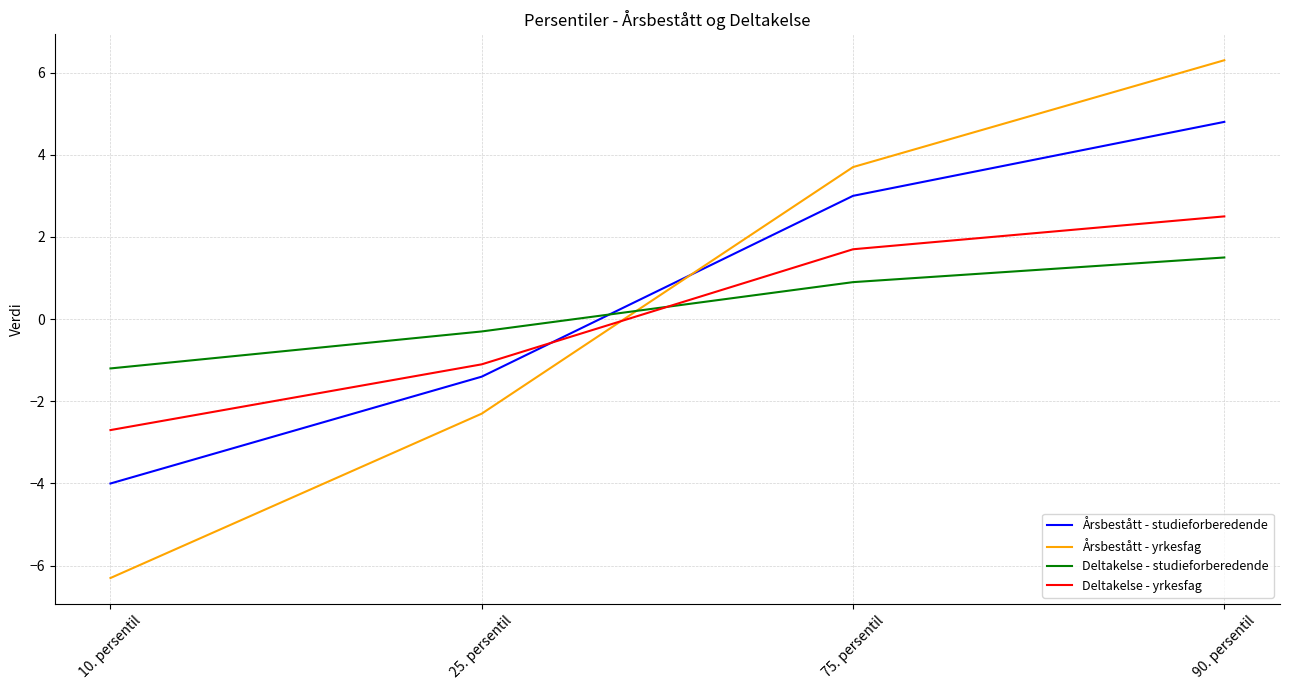

What position from the right is 25. persentil?

3